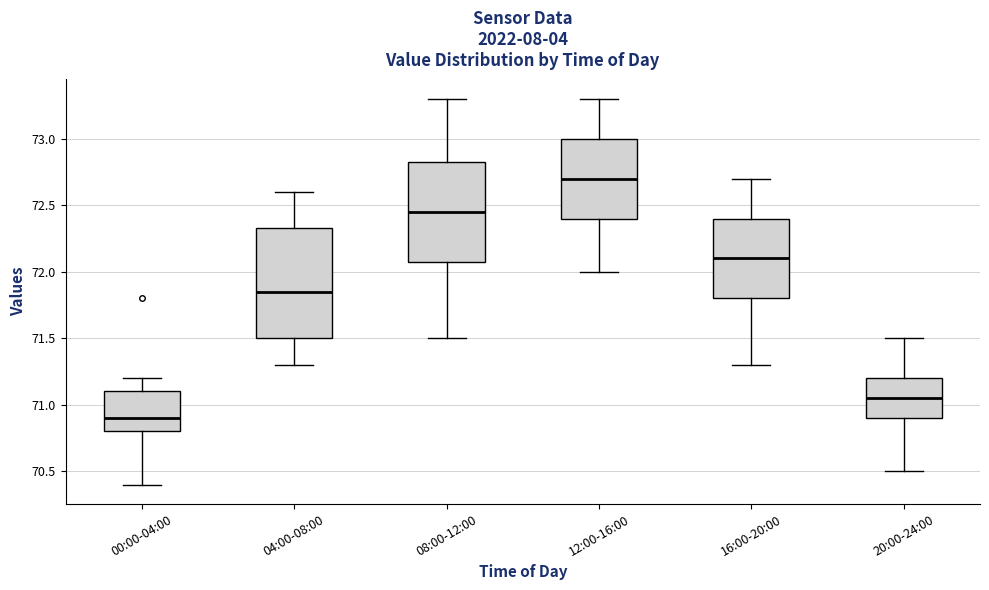

Reading left to right, transcribe this box plot: for each box, give where its median line is, the range the box spans, and where its two whiskers end, as read against the y-axis. The values are not printed on the chart, so give them approximately, as read against the axis.

00:00-04:00: median 70.90, box 70.80 to 71.10, whiskers 70.40 to 71.20
04:00-08:00: median 71.85, box 71.50 to 72.35, whiskers 71.30 to 72.60
08:00-12:00: median 72.45, box 72.10 to 72.85, whiskers 71.50 to 73.30
12:00-16:00: median 72.70, box 72.40 to 73.00, whiskers 72.00 to 73.30
16:00-20:00: median 72.10, box 71.80 to 72.40, whiskers 71.30 to 72.70
20:00-24:00: median 71.05, box 70.90 to 71.20, whiskers 70.50 to 71.50